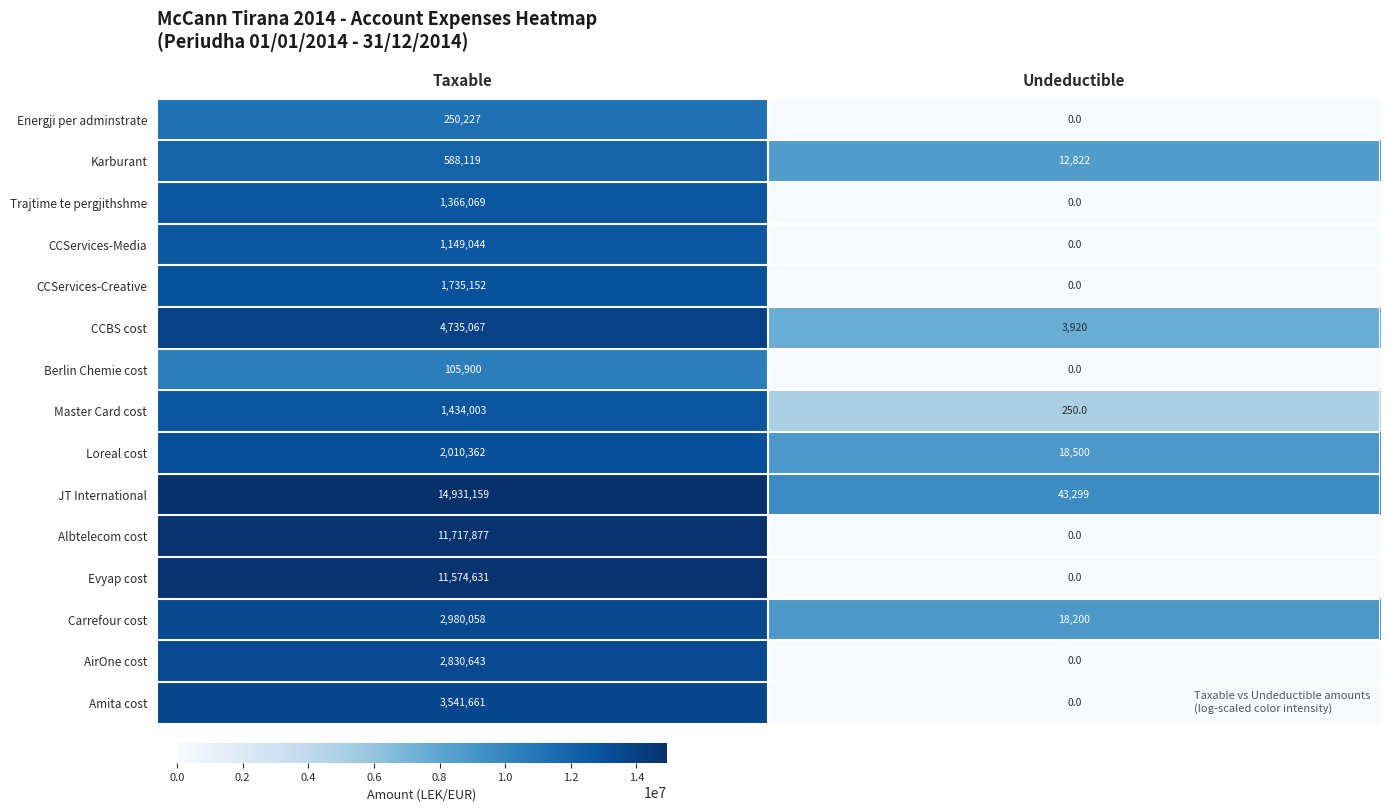

At which category is the sum across all series the highest?

Taxable